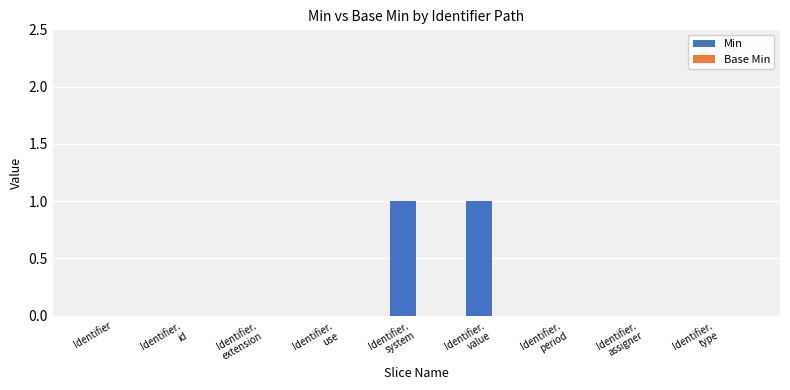

Is it true that the value at Identifier is 0?

True